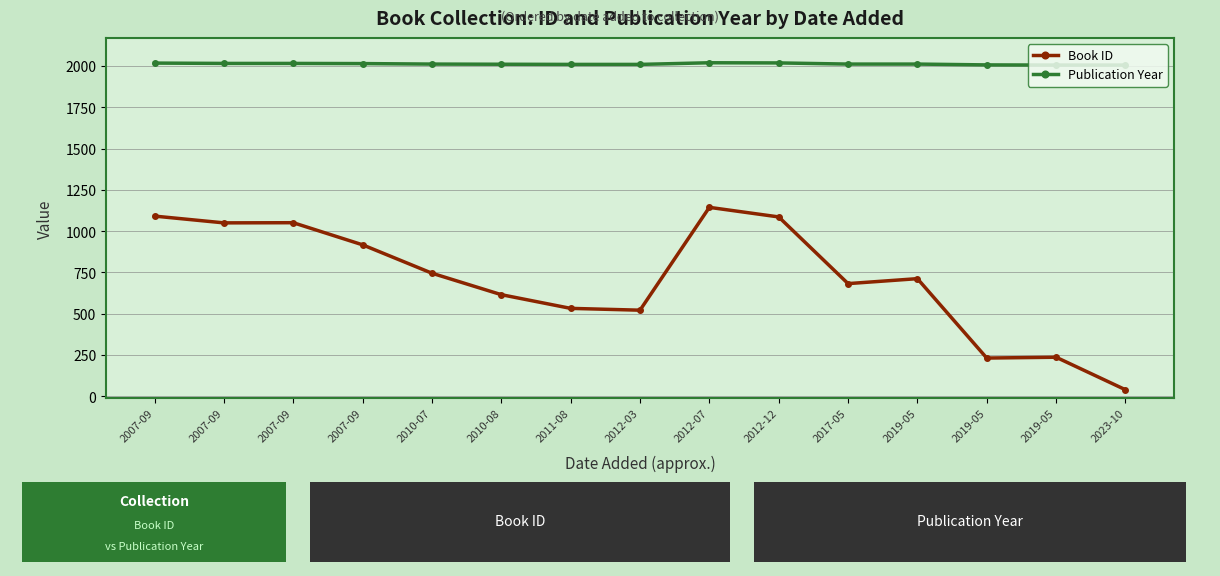

True or false: Publication Year and Book ID cross at least once.

False